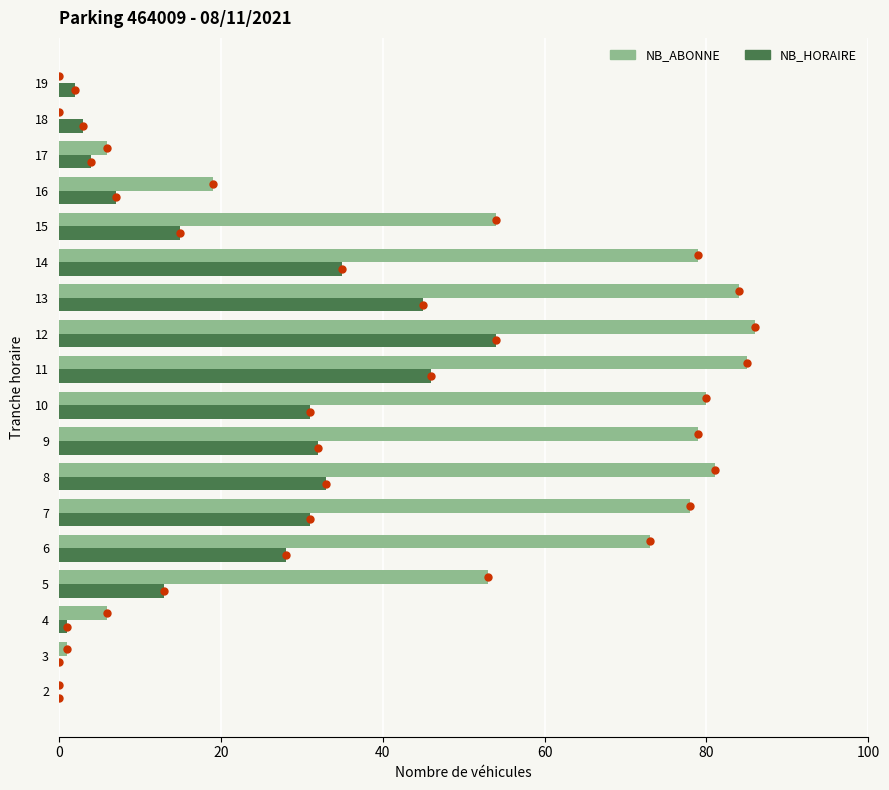

Which series has the widest spread of Y values?

NB_ABONNE